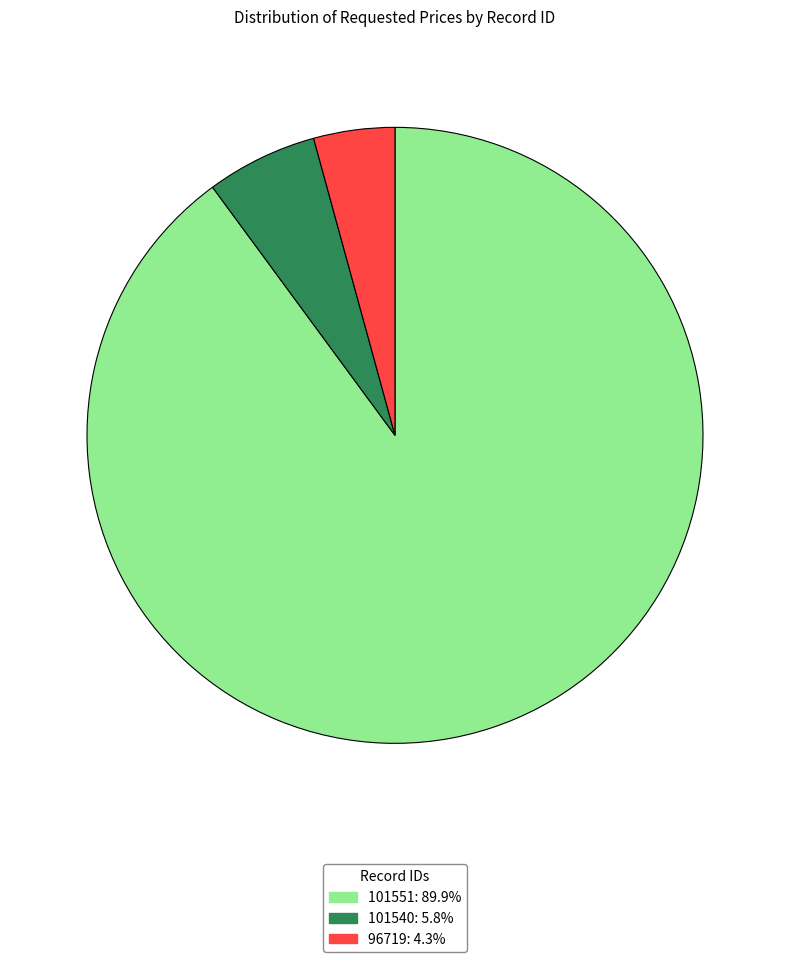

Between 96719 and 101540, which is larger?

101540